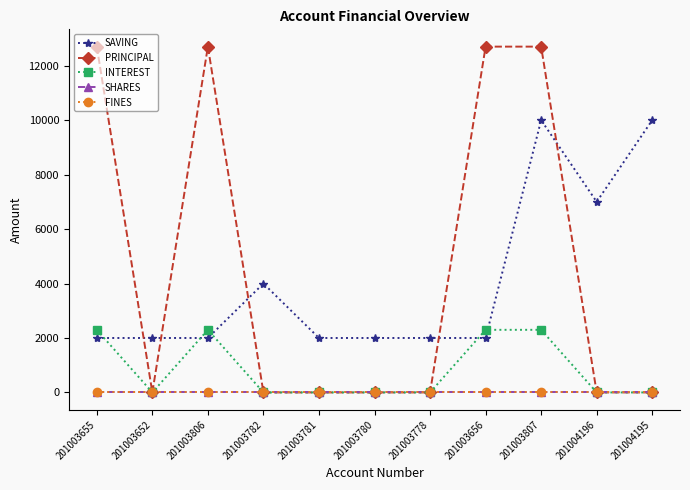

Reading left to right, list all the values displayed in this chart.

SAVING: 201003655=2000	201003652=2000	201003806=2000	201003782=4000	201003781=2000	201003780=2000	201003778=2000	201003656=2000	201003807=10000	201004196=7000	201004195=10000
PRINCIPAL: 201003655=12700	201003652=0	201003806=12700	201003782=0	201003781=0	201003780=0	201003778=0	201003656=12700	201003807=12700	201004196=0	201004195=0
INTEREST: 201003655=2300	201003652=0	201003806=2300	201003782=0	201003781=0	201003780=0	201003778=0	201003656=2300	201003807=2300	201004196=0	201004195=0
SHARES: 201003655=0	201003652=0	201003806=0	201003782=0	201003781=0	201003780=0	201003778=0	201003656=0	201003807=0	201004196=0	201004195=0
FINES: 201003655=0	201003652=0	201003806=0	201003782=0	201003781=0	201003780=0	201003778=0	201003656=0	201003807=0	201004196=0	201004195=0